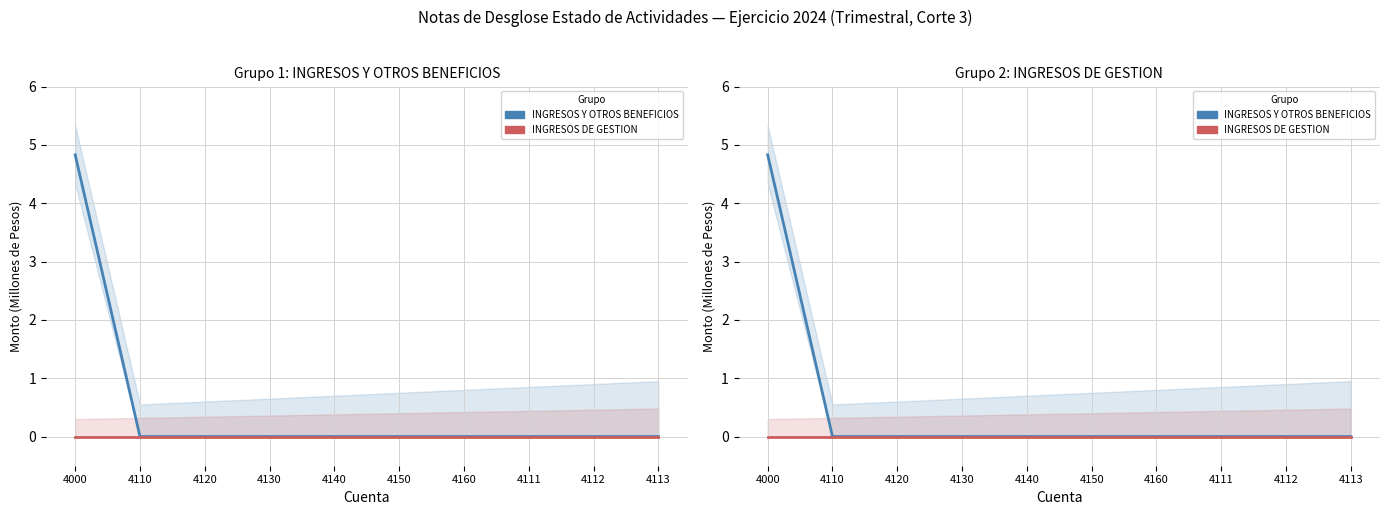

Which series has the widest spread of values?

INGRESOS Y OTROS BENEFICIOS